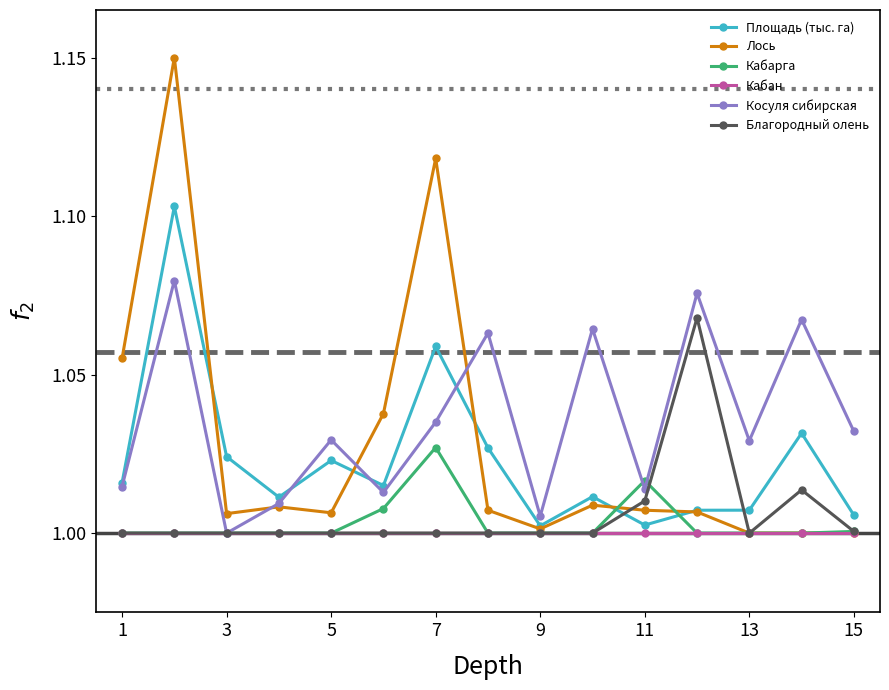

After their last crossing, which series has the higher values: Площадь (тыс. га) or Кабарга?

Площадь (тыс. га)